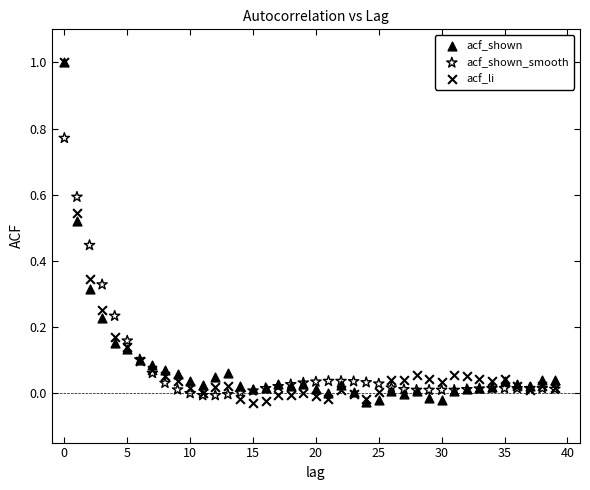

What are all the series names shown in the legend?

acf_shown, acf_shown_smooth, acf_li